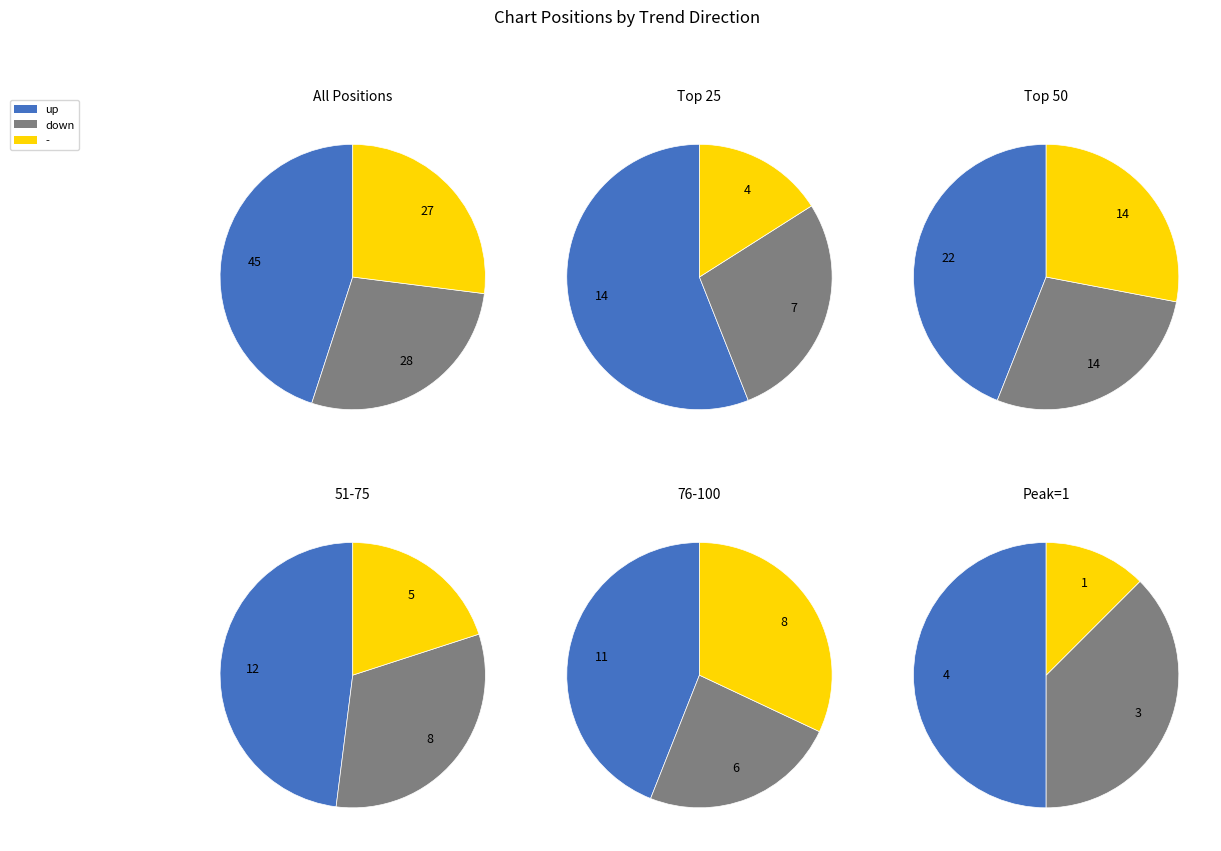

What is the total percentage of down and -?

55.0%